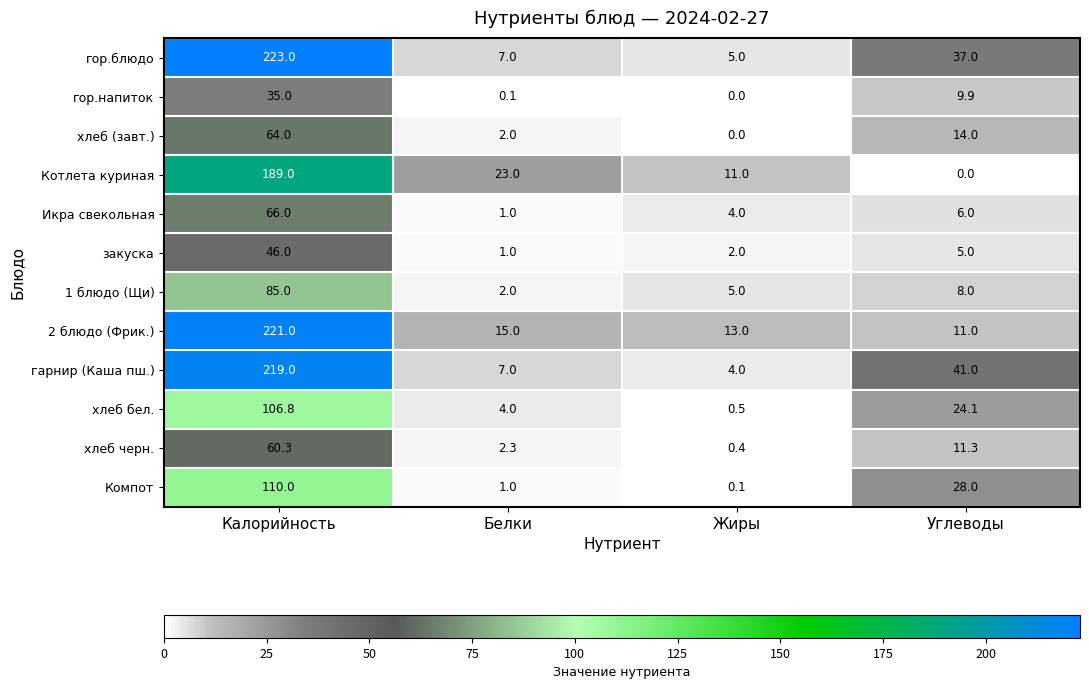

Which series has the largest range (max minus min)?

гор.блюдо